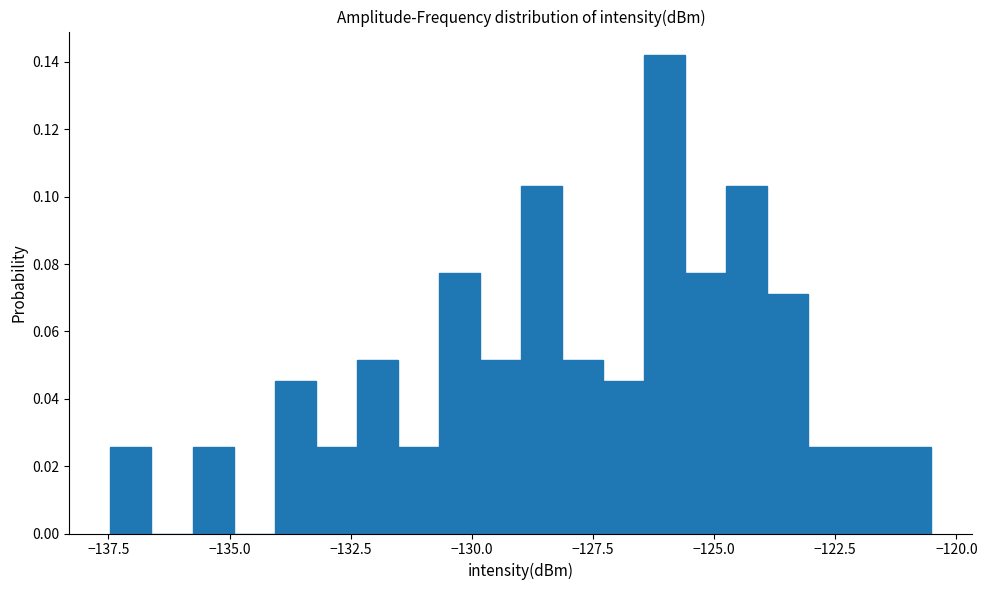

Around what value on the x-axis is the tallest bar? Give the approximate position of its centre, as read against the axis.

-126.0